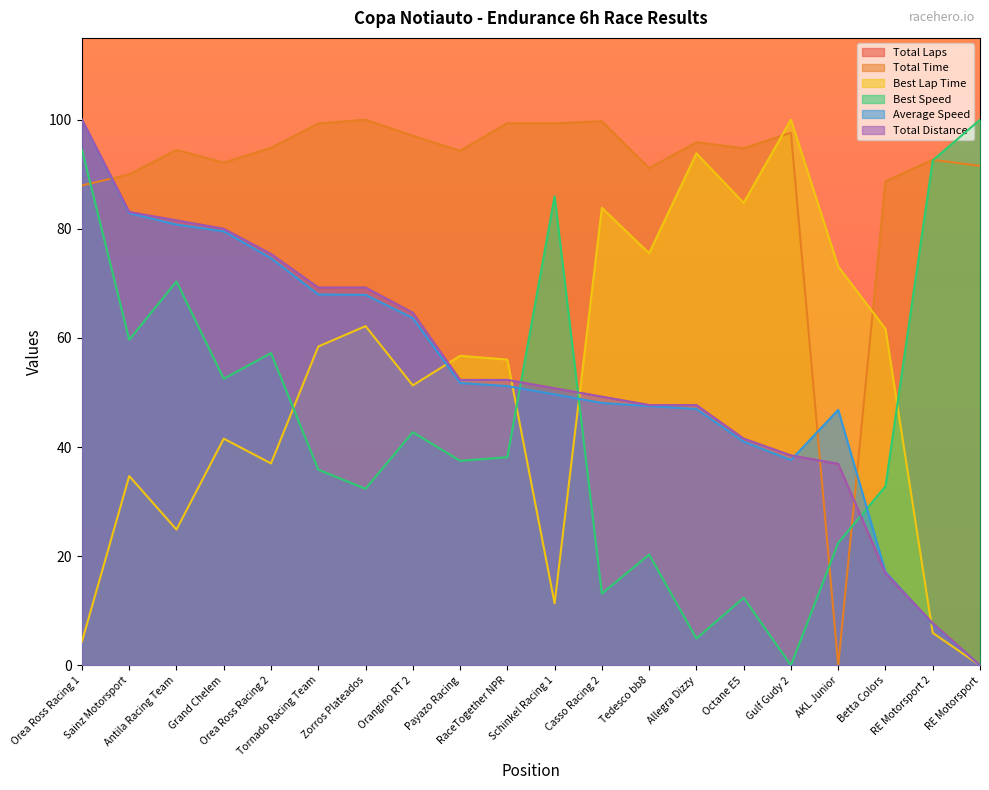

What is the label of the 13th point from the right?

Orangino RT 2